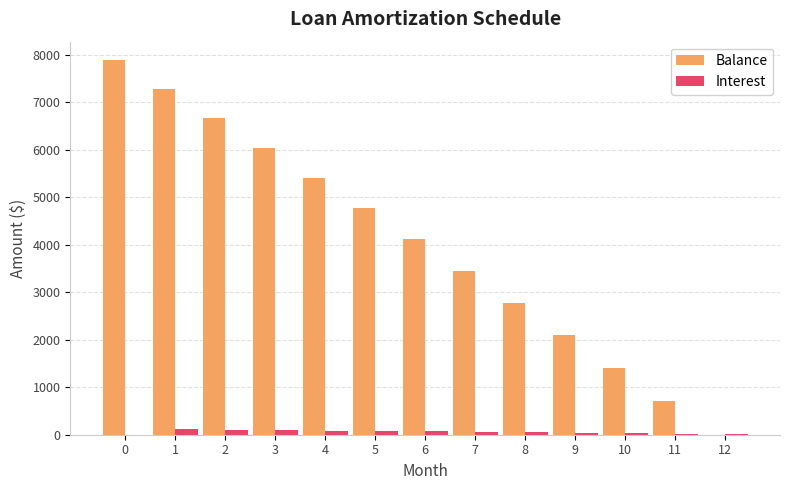

Which series has the largest total across all categories?

Balance